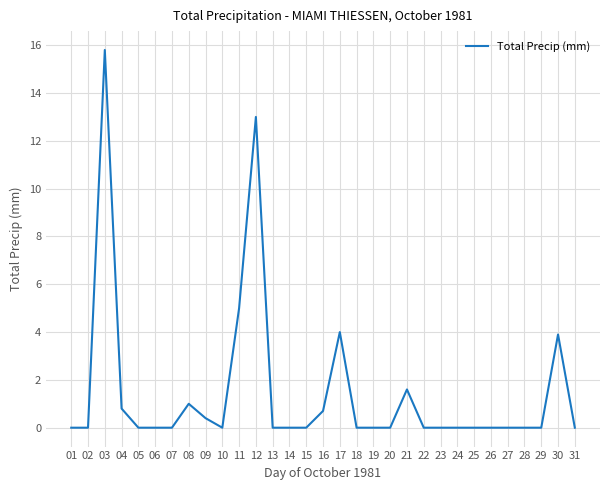

What is the average value?

1.5